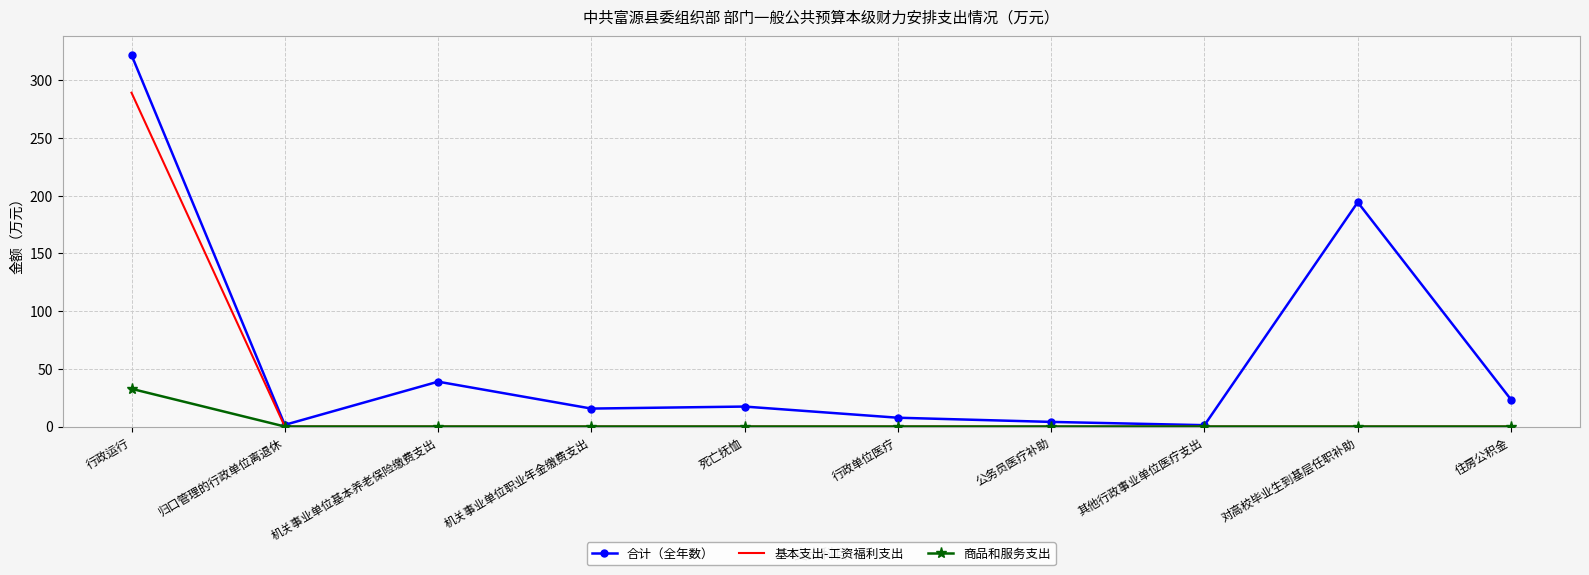

What position from the left is 住房公积金?

10